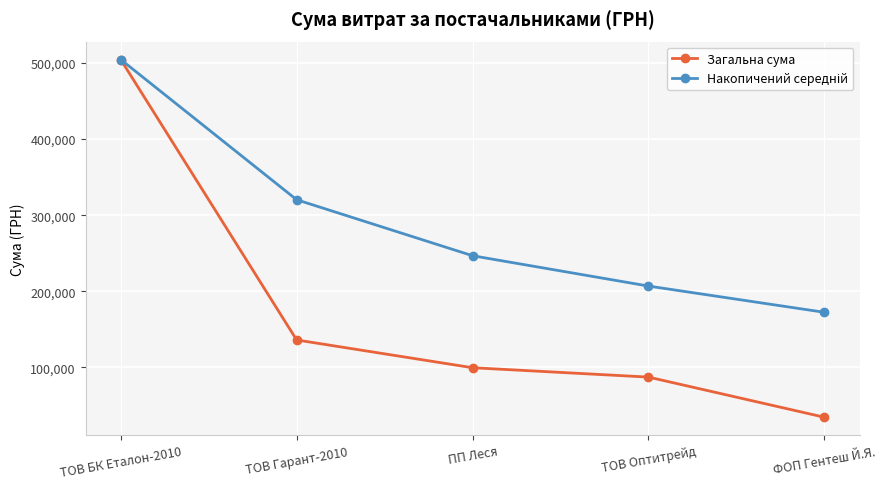

What is the smallest value displayed?

34267.9